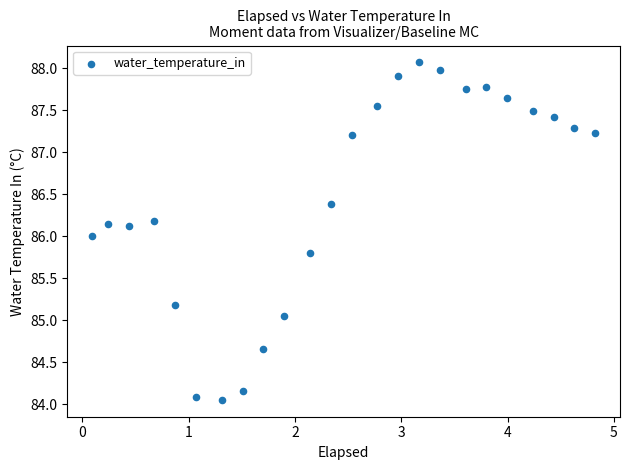

What is the range of X values (max minus min)?

4.7